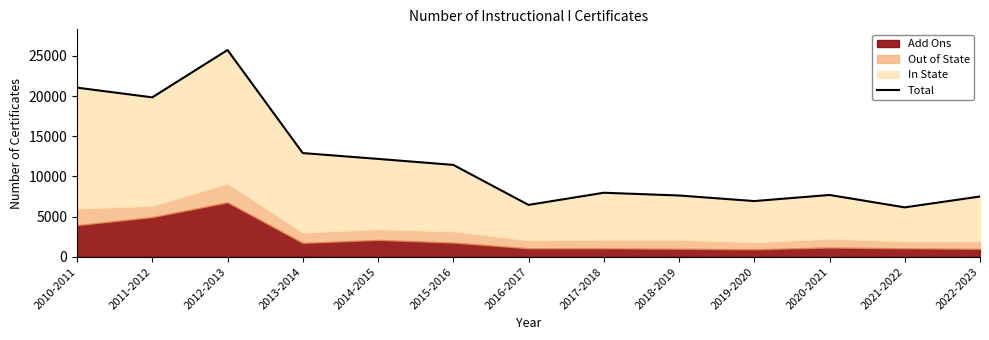

True or false: the data shows 4119 at 2016-2017.

False